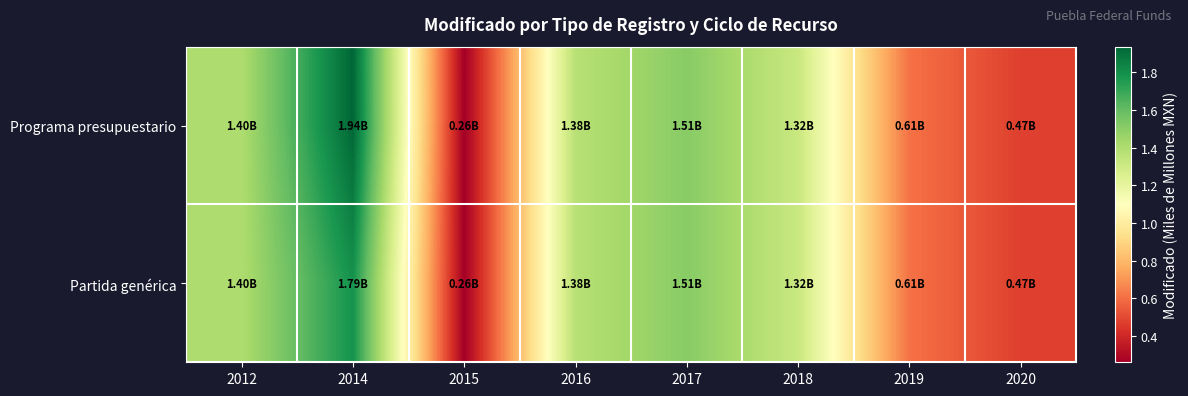

Reading left to right, extract all data points from this chart.

Programa presupuestario: 2012=1.4	2014=1.9	2015=0.3	2016=1.4	2017=1.5	2018=1.3	2019=0.6	2020=0.5
Partida genérica: 2012=1.4	2014=1.8	2015=0.3	2016=1.4	2017=1.5	2018=1.3	2019=0.6	2020=0.5